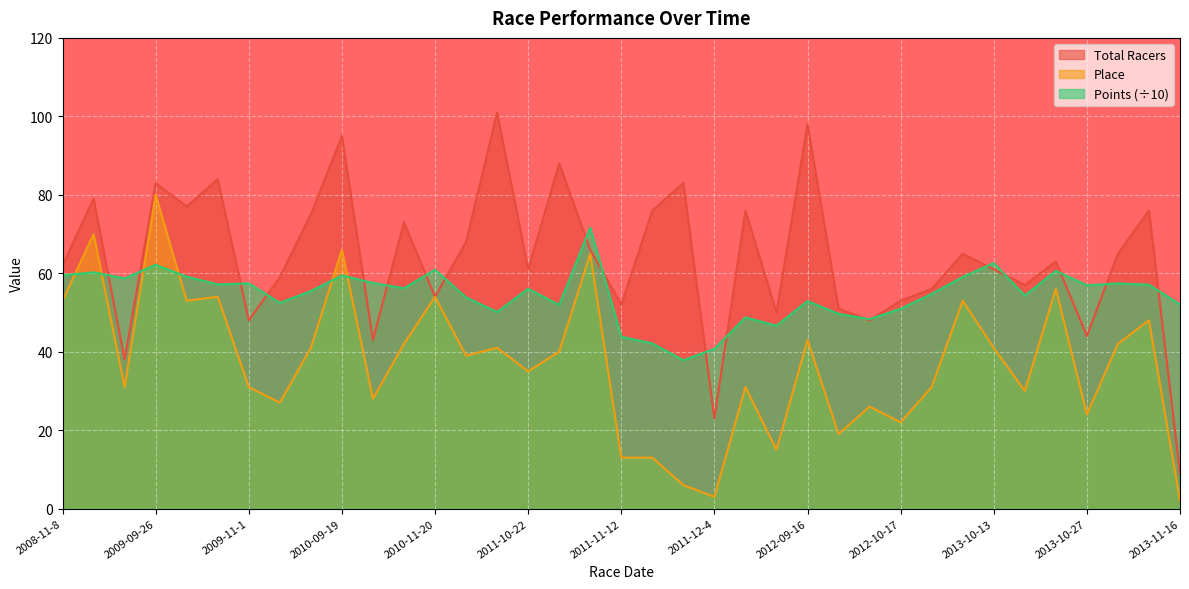

What is the difference between the Place values at 2013-10-19 and 2012-10-17?

8.0